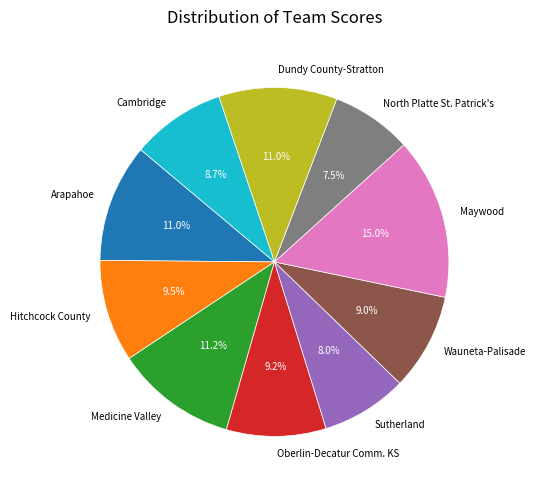

What percentage is NOT represented by Sutherland?

92.0%